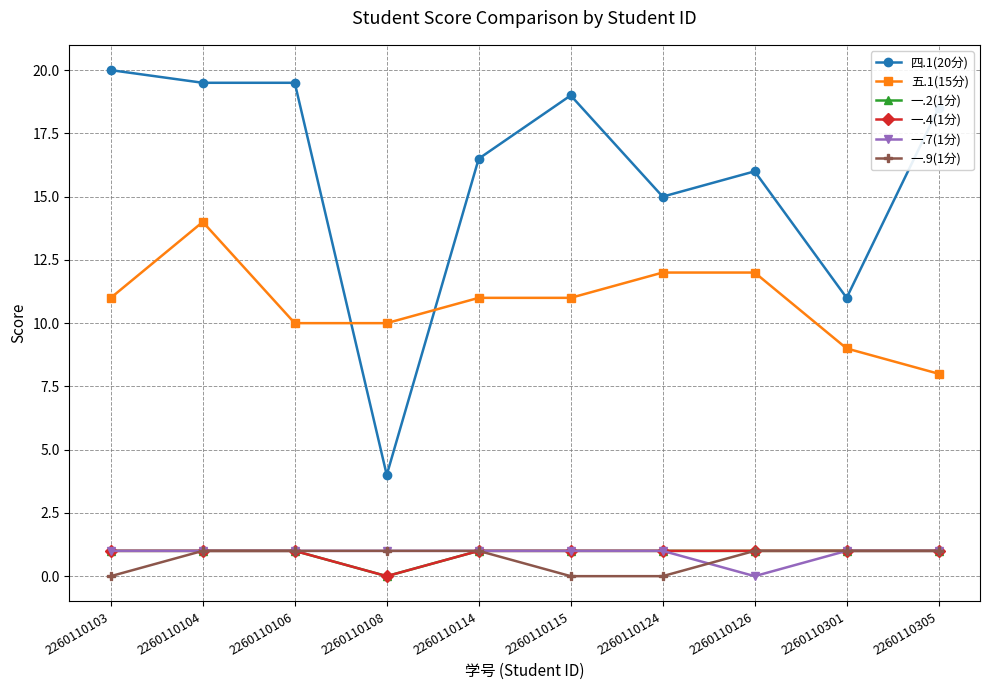

Reading right to left, extract all data points from this chart.

四.1(20分): 18.5	11.0	16.0	15.0	19.0	16.5	4.0	19.5	19.5	20.0
五.1(15分): 8.0	9.0	12.0	12.0	11.0	11.0	10.0	10.0	14.0	11.0
一.2(1分): 1.0	1.0	1.0	1.0	1.0	1.0	0.0	1.0	1.0	1.0
一.4(1分): 1.0	1.0	1.0	1.0	1.0	1.0	0.0	1.0	1.0	1.0
一.7(1分): 1.0	1.0	0.0	1.0	1.0	1.0	1.0	1.0	1.0	1.0
一.9(1分): 1.0	1.0	1.0	0.0	0.0	1.0	1.0	1.0	1.0	0.0